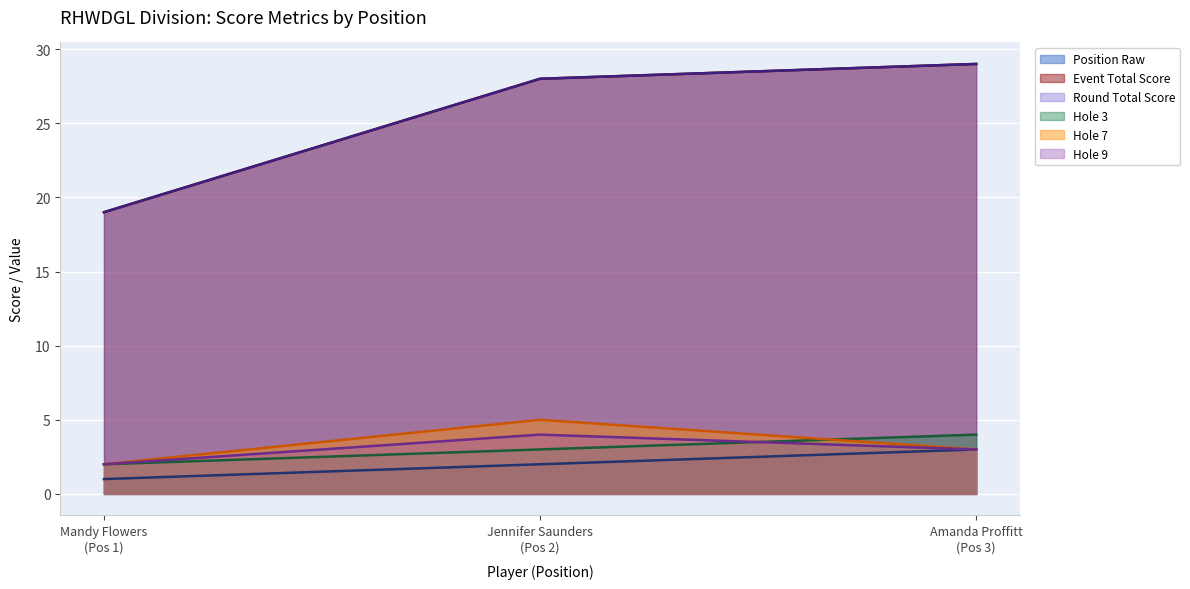

The event_total_score series shows 29 at Amanda Proffitt (Pos 3). True or false?

True